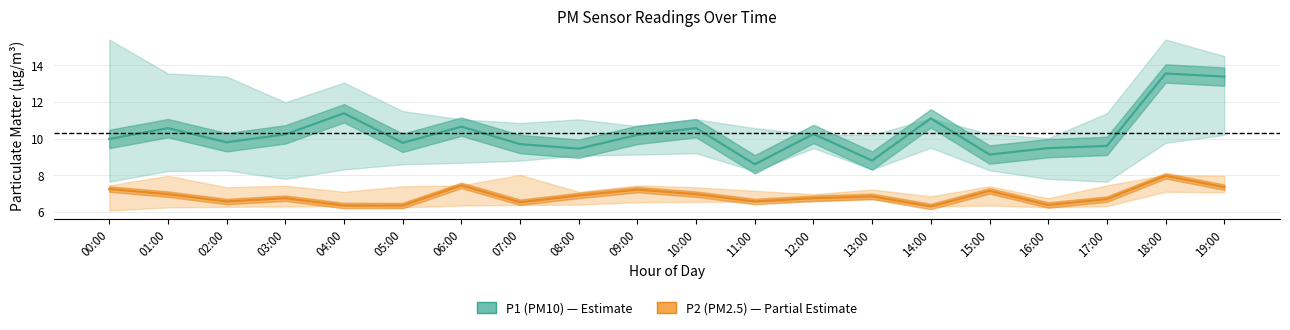

How many values in the P1 (PM10) series exceed 10?

10